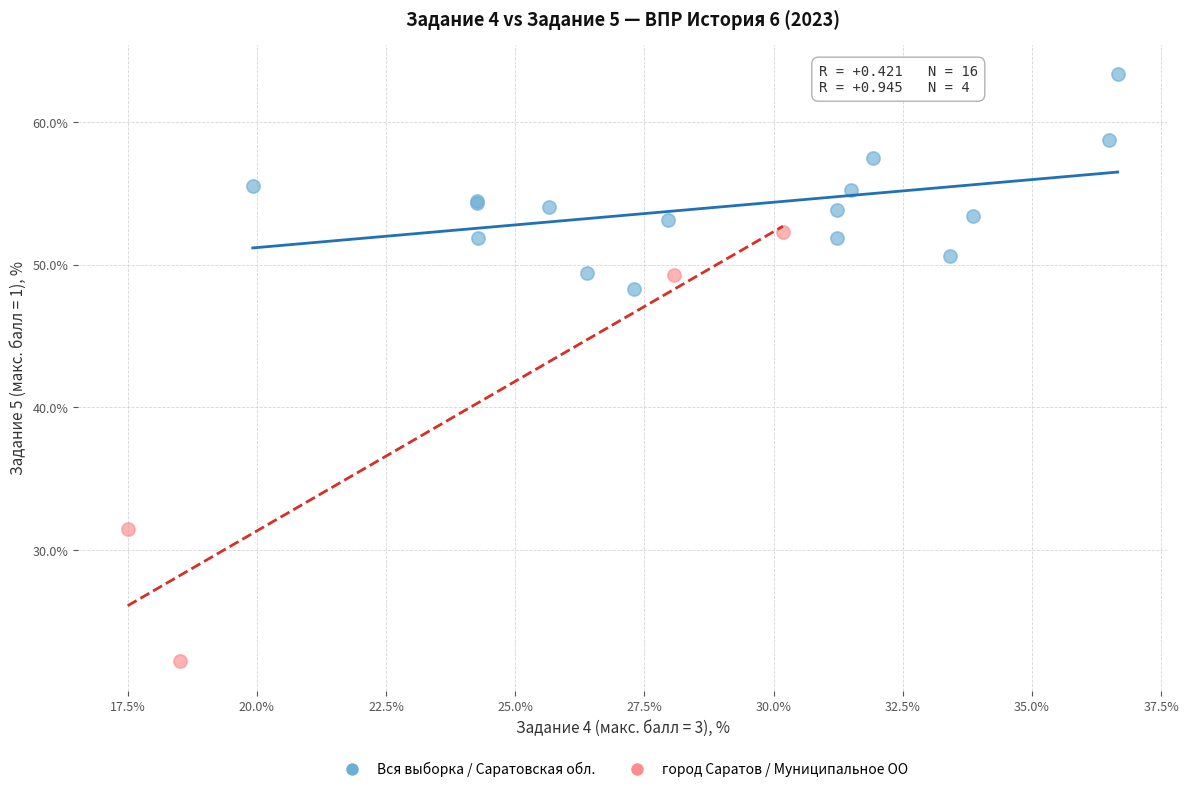

Which series has the widest spread of Y values?

город Саратов / Муниципальное ОО